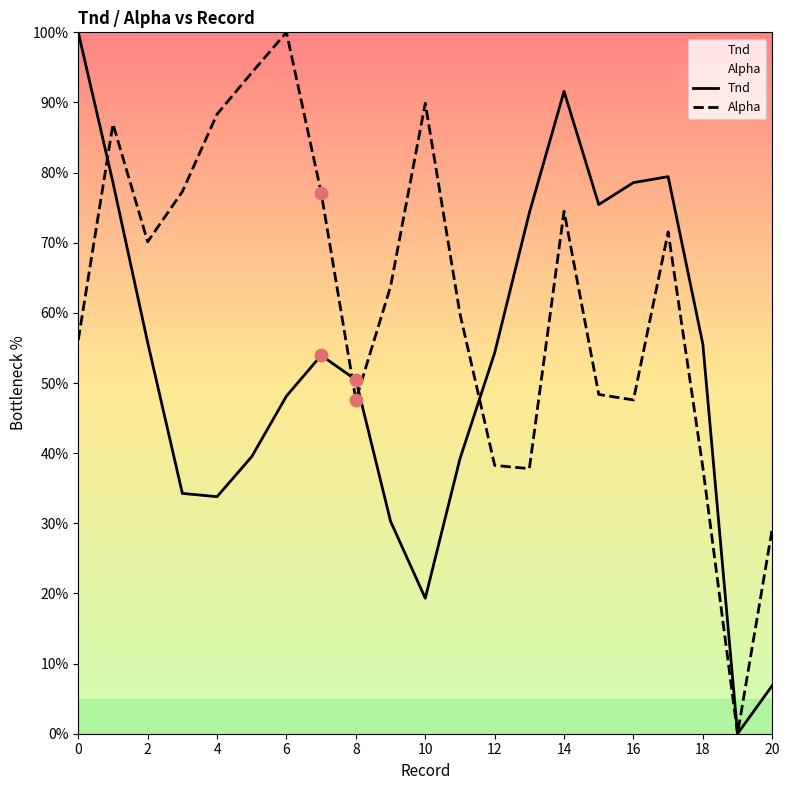

At how many categories does at least one series exceed 30?

19